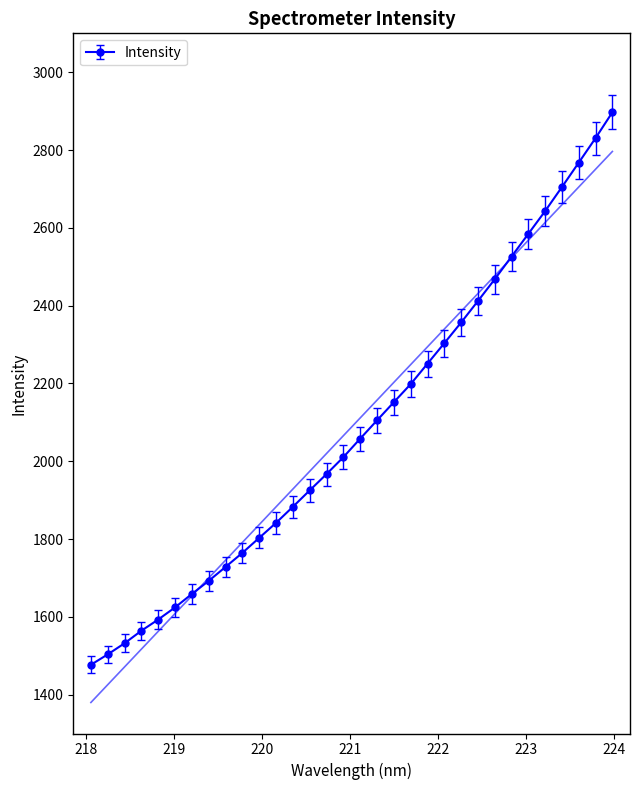

Reading right to left, list all the values displayed in this chart.

2897.1	2830.8	2767.7	2705.1	2643.2	2584.6	2526.2	2467.9	2411.9	2356.6	2303.4	2250.8	2198.2	2151.8	2105.1	2058.0	2010.5	1967.0	1925.1	1882.9	1841.6	1803.1	1764.5	1728.3	1692.5	1658.8	1624.3	1593.1	1564.3	1532.0	1503.4	1476.7